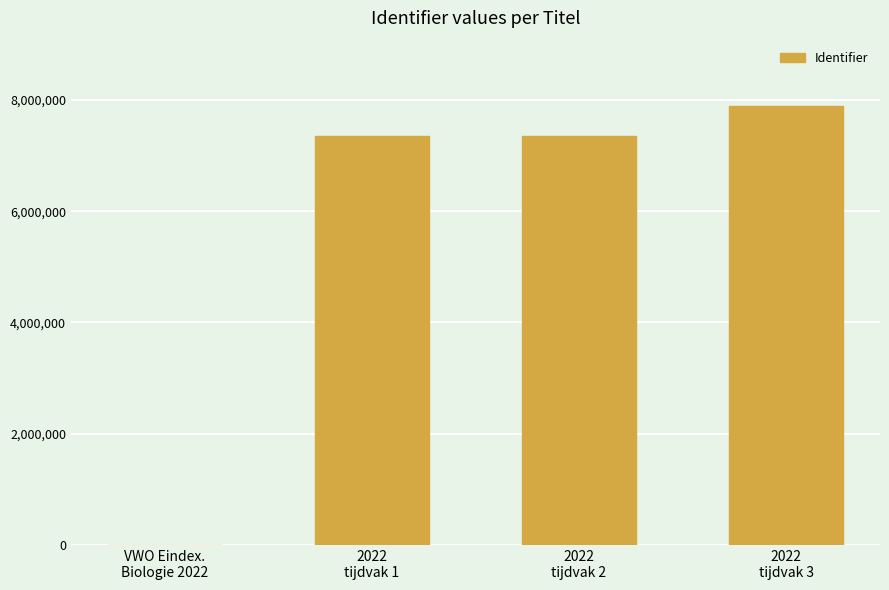

Which has a higher value, 2022
tijdvak 1 or VWO Eindex.
Biologie 2022?

2022
tijdvak 1